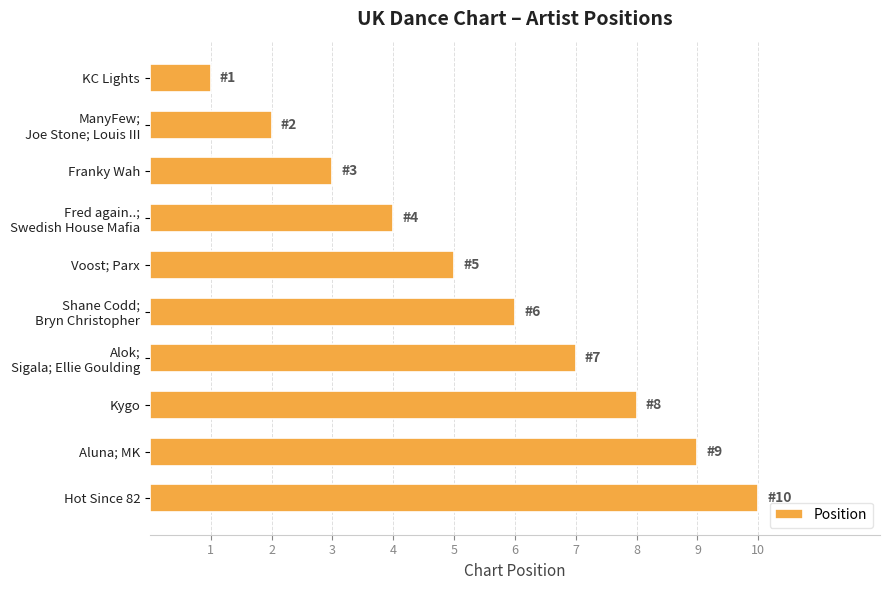

At which label is the value closest to 5?

Voost; Parx